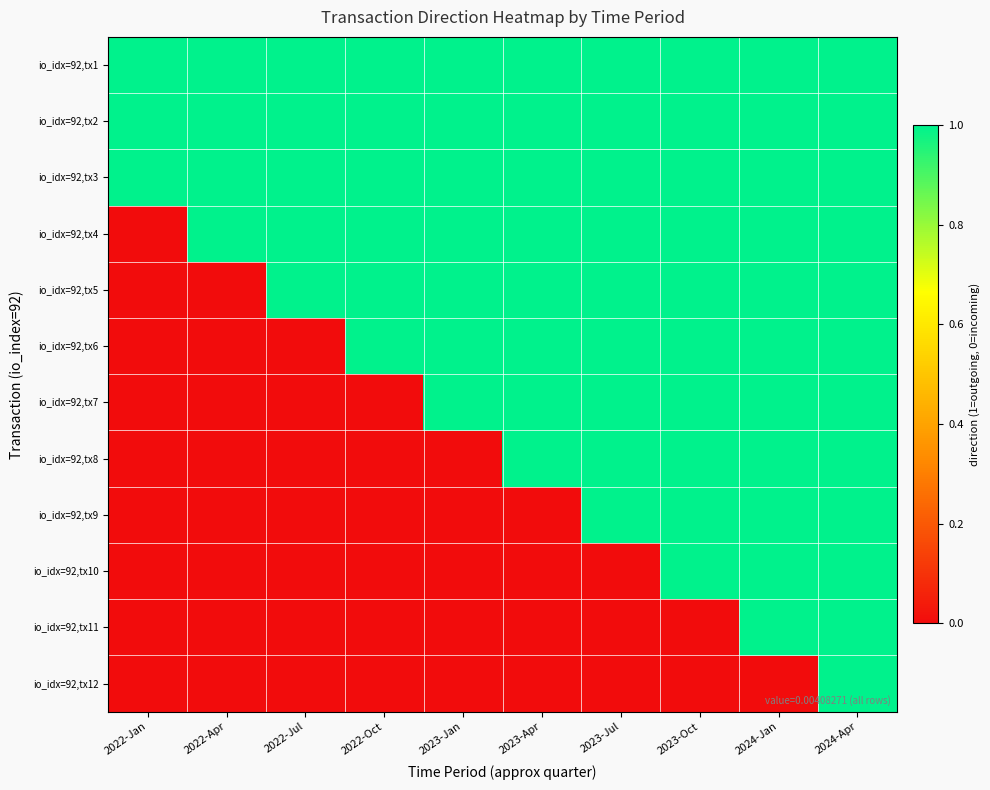

List the series in order of their peak value, highest first.

io_idx=92,tx1, io_idx=92,tx2, io_idx=92,tx3, io_idx=92,tx4, io_idx=92,tx5, io_idx=92,tx6, io_idx=92,tx7, io_idx=92,tx8, io_idx=92,tx9, io_idx=92,tx10, io_idx=92,tx11, io_idx=92,tx12